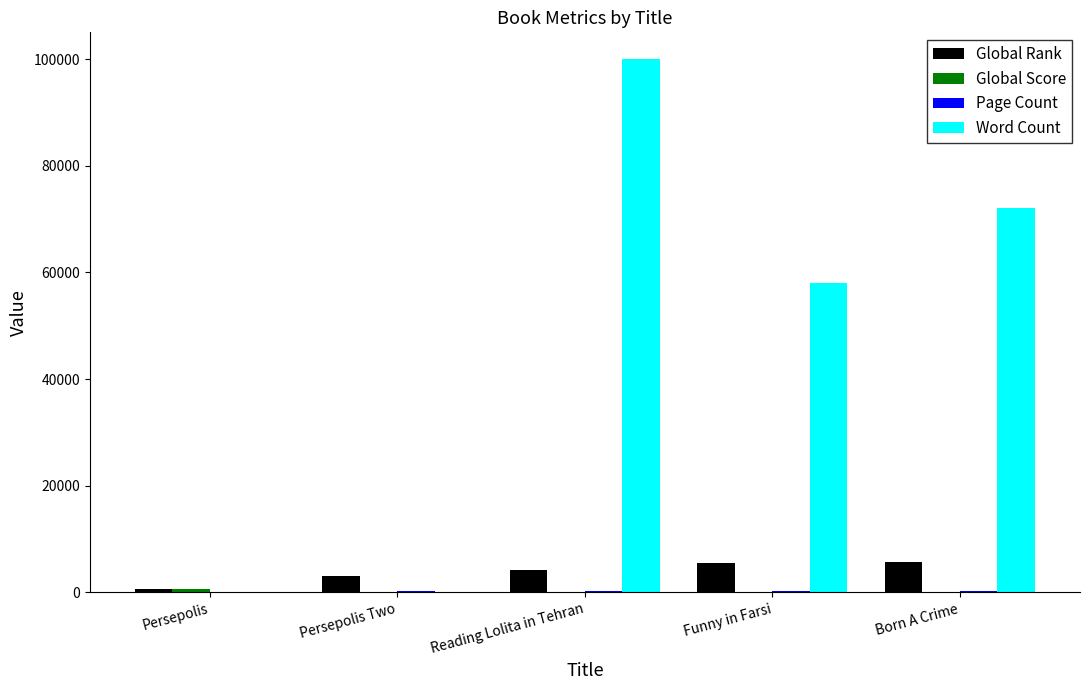

The value of Global Rank at Persepolis Two is 3160. True or false?

True